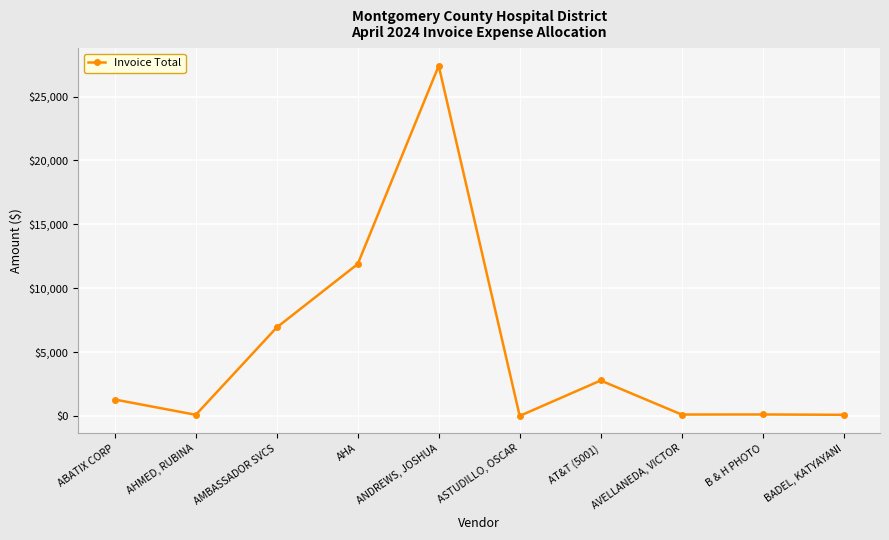

What is the change in value from ABATIX CORP to ASTUDILLO, OSCAR?

-1282.0